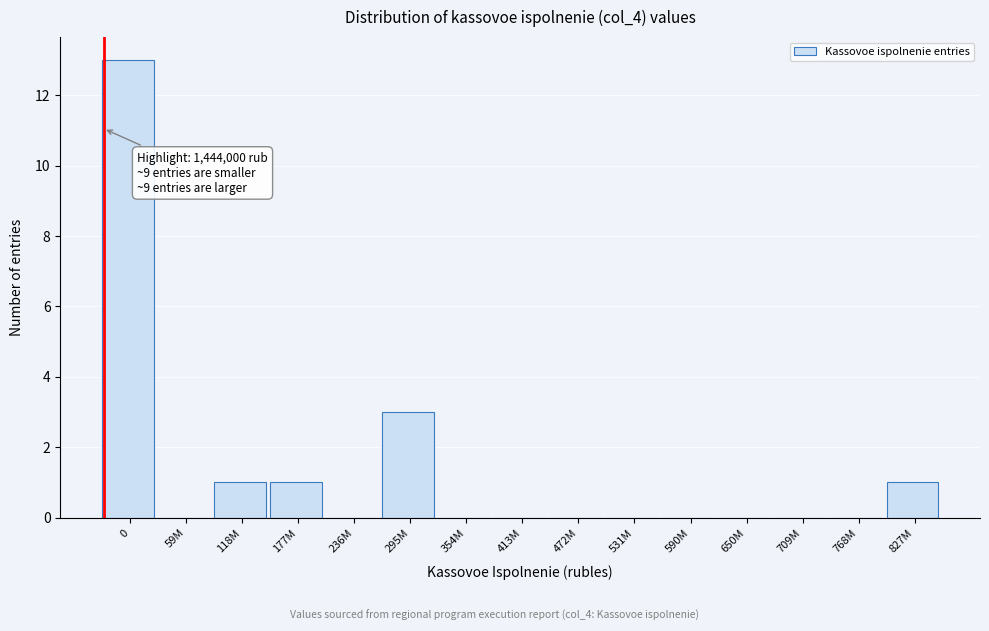

Reading right to left, what are all the values shown in this chart?

827M=1	768M=0	709M=0	650M=0	590M=0	531M=0	472M=0	413M=0	354M=0	295M=3	236M=0	177M=1	118M=1	59M=0	0=13